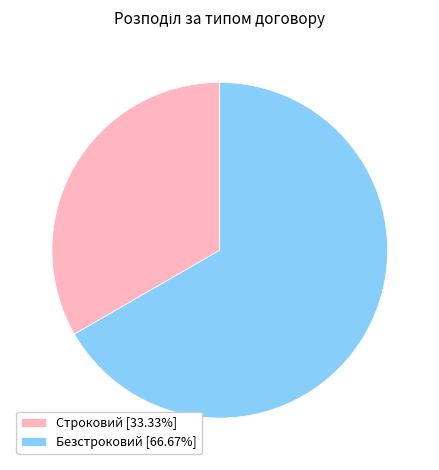

What is the majority slice?

Безстроковий